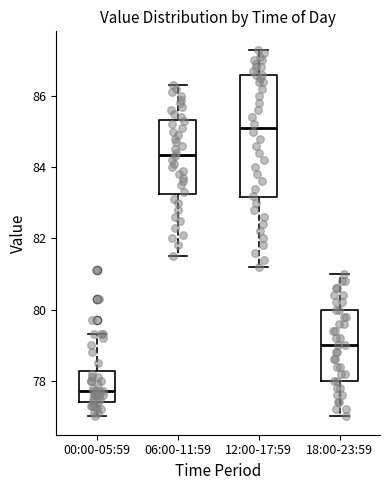

Reading left to right, transcribe this box plot: for each box, give where its median line is, the range the box spans, and where its two whiskers end, as read against the y-axis. The values are not printed on the chart, so give them approximately, as read against the axis.

00:00-05:59: median 77.8, box 77.4 to 78.2, whiskers 77.0 to 79.4
06:00-11:59: median 84.4, box 83.2 to 85.4, whiskers 81.6 to 86.4
12:00-17:59: median 85.2, box 83.2 to 86.6, whiskers 81.2 to 87.4
18:00-23:59: median 79.0, box 78.0 to 80.0, whiskers 77.0 to 81.0